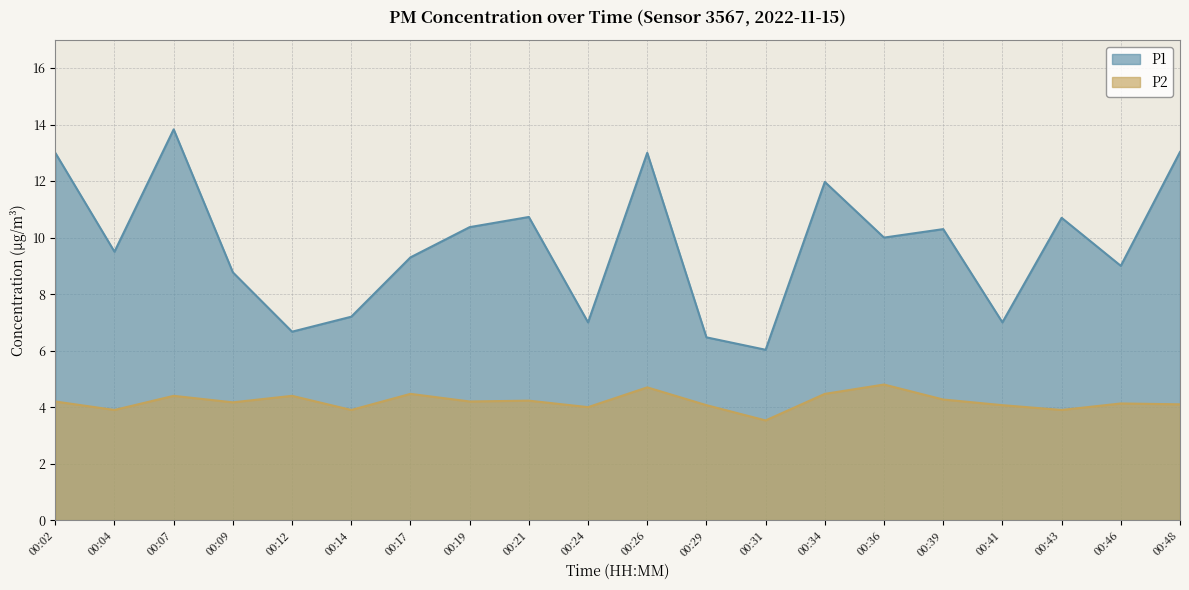

How many lines are shown in the chart?

2